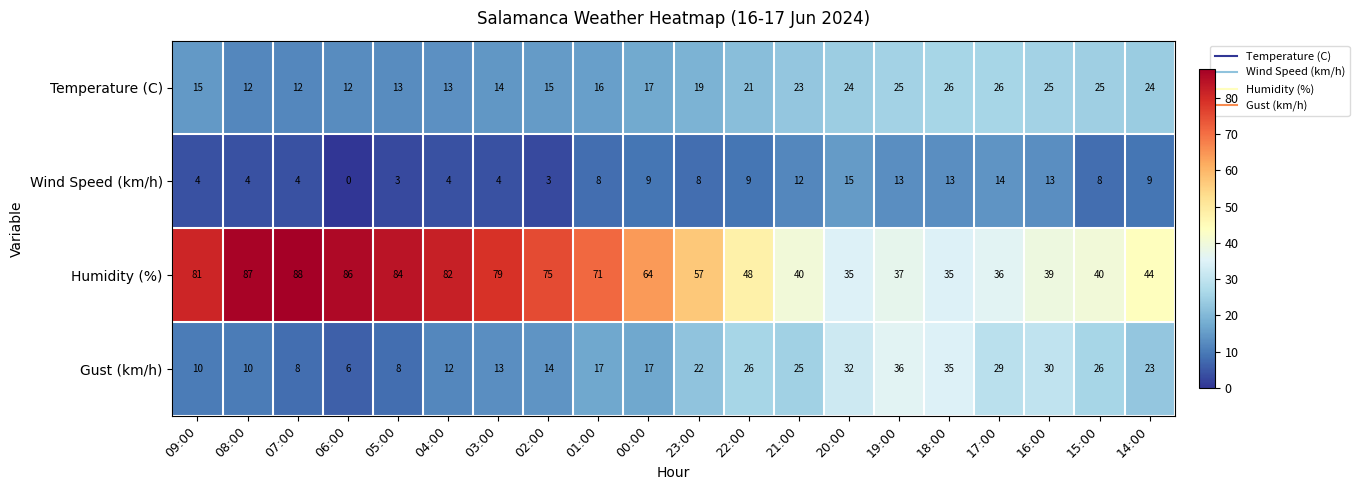

The Temperature (C) series shows 10 at 18:00. True or false?

False